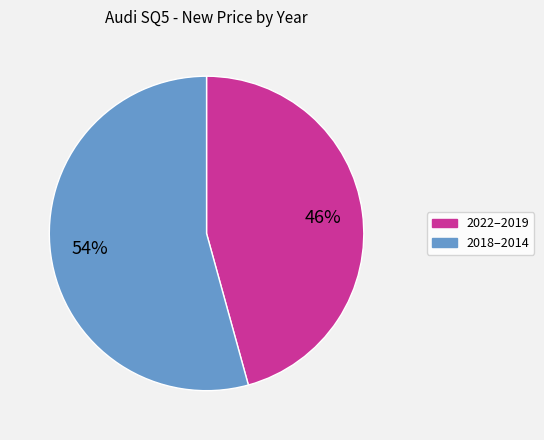

To the nearest percent, what is the average slice percentage?

50%